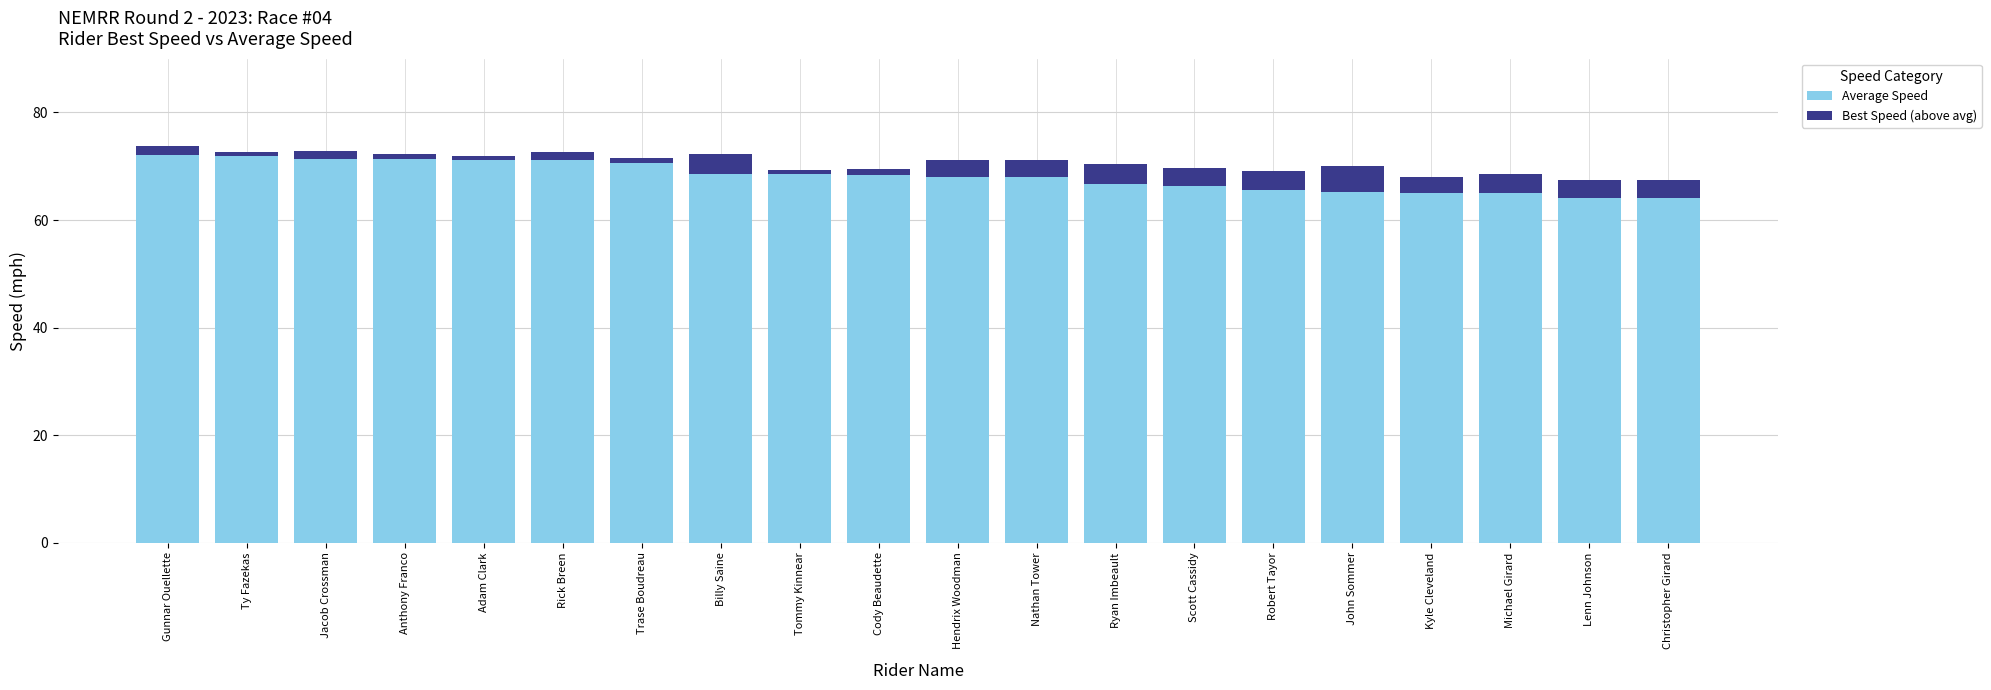

What is the average value of the Average Speed series?

68.2